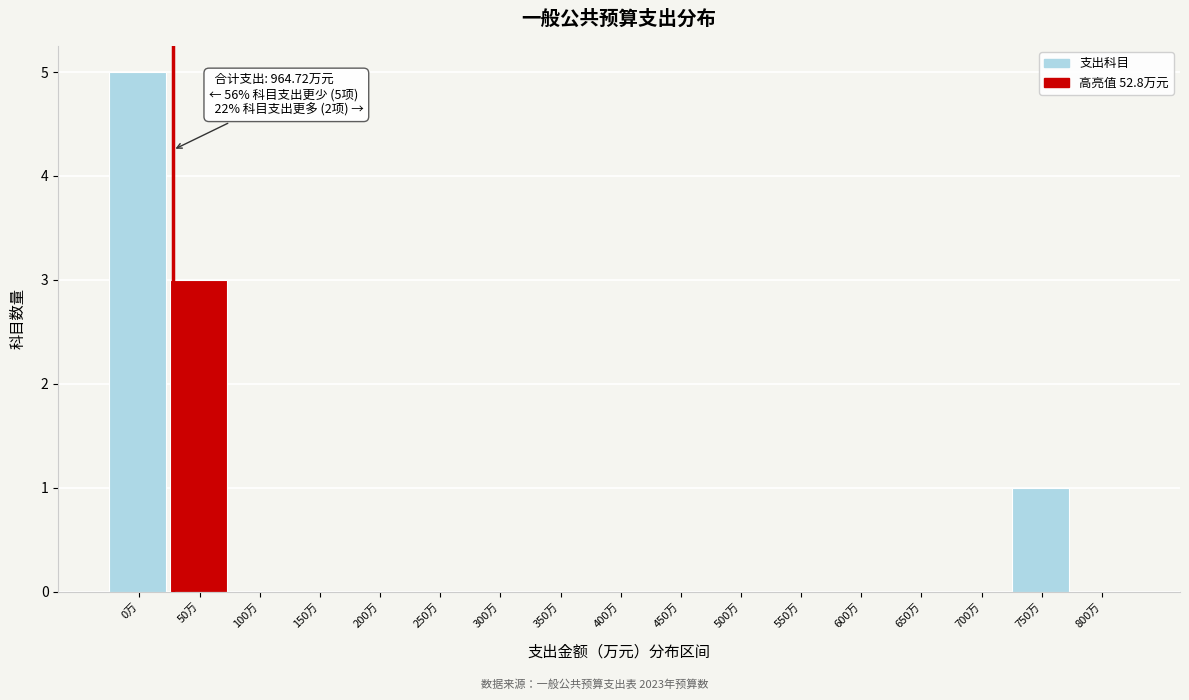

What is the sum of all values?

9